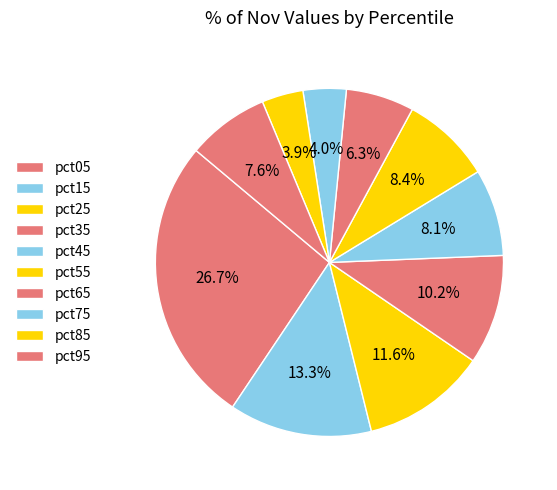

Rank the categories by value from lowest to highest.

pct85, pct75, pct65, pct95, pct45, pct55, pct35, pct25, pct15, pct05